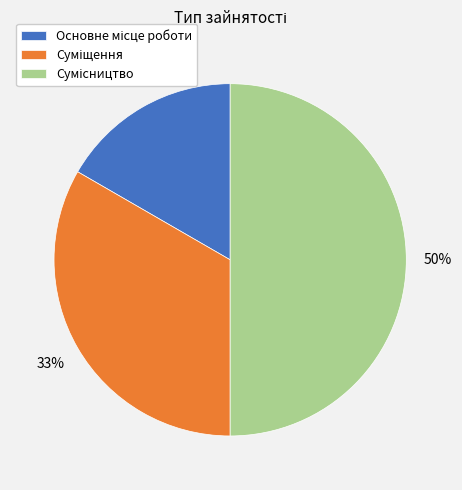

To the nearest percent, what is the average slice percentage?

33%